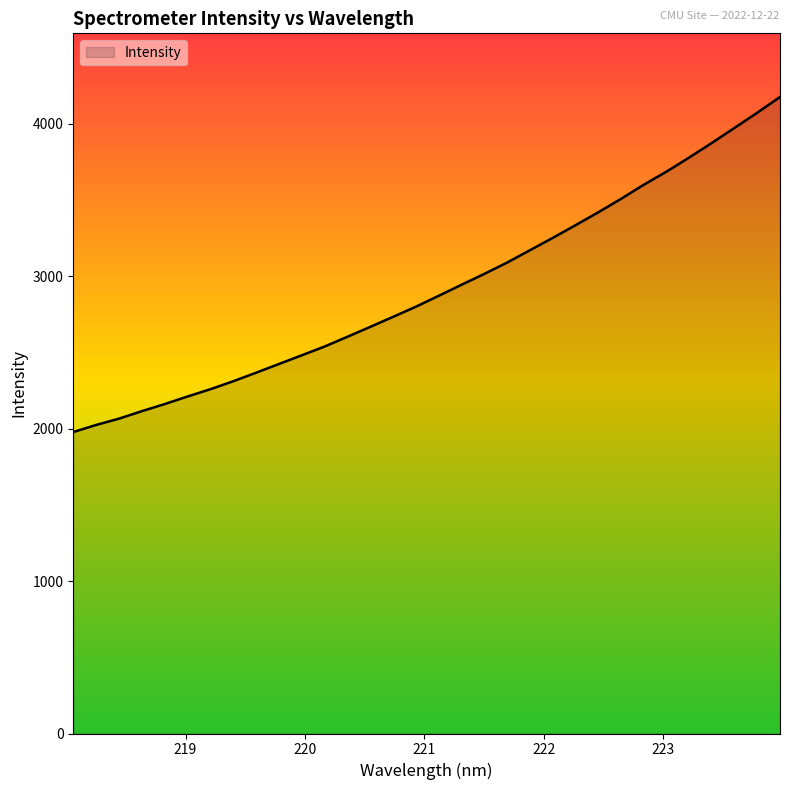

What is the difference between the maximum and minimum values?

2198.1